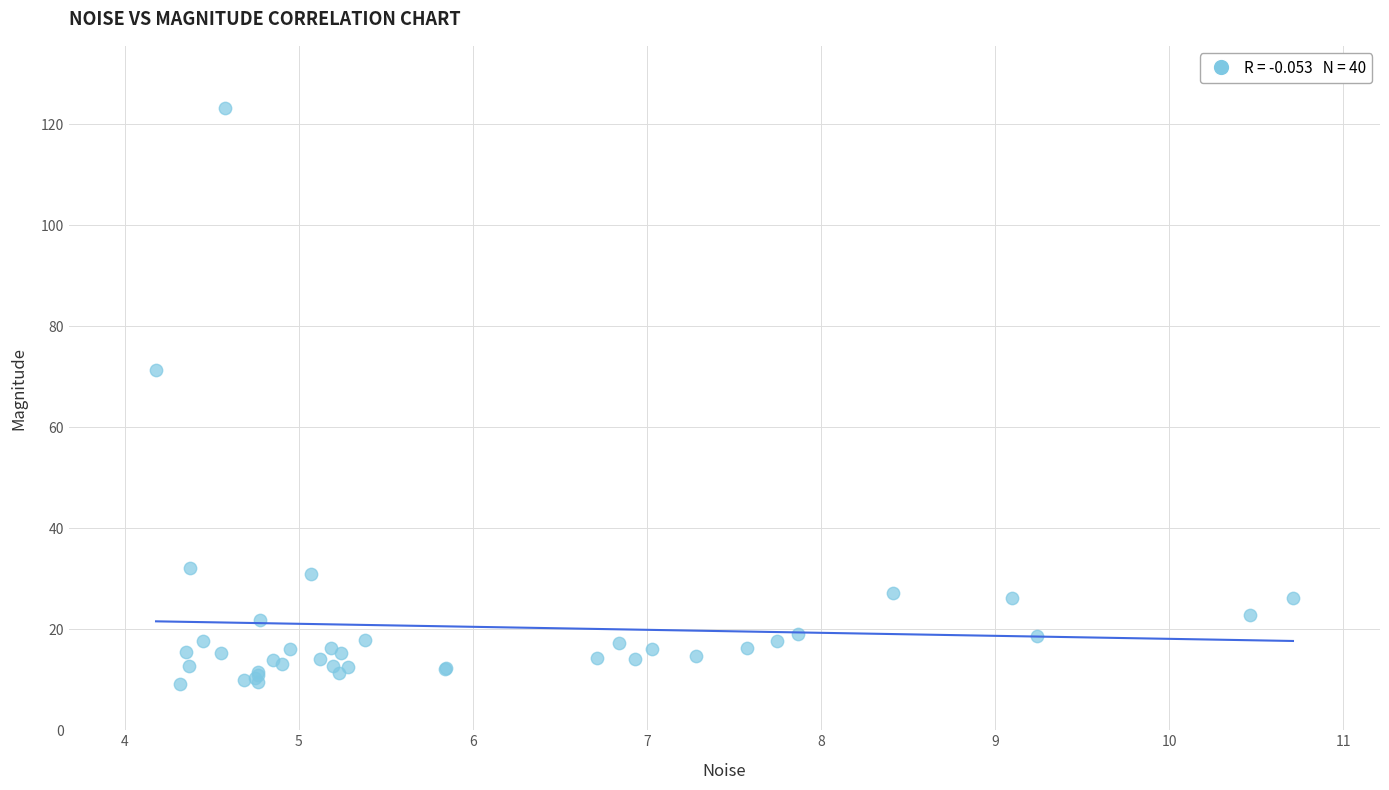

What Y value in the scatter plot is closest to 66?

71.4